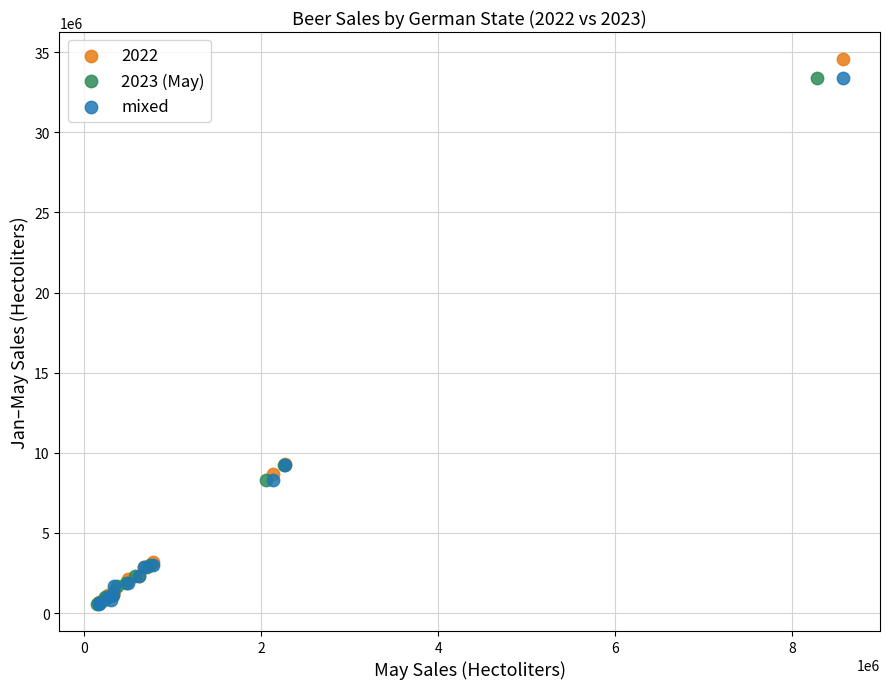

Which series has the widest spread of Y values?

2022